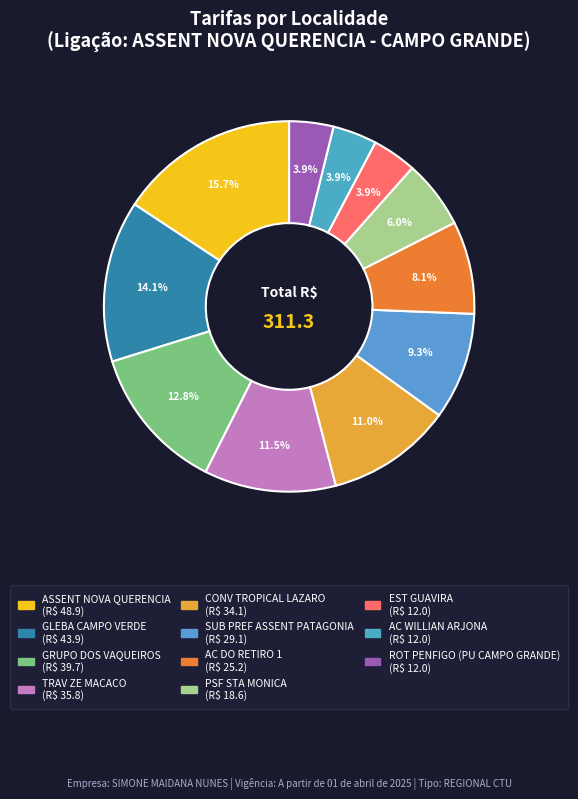

To the nearest percent, what is the average slice percentage?

9%